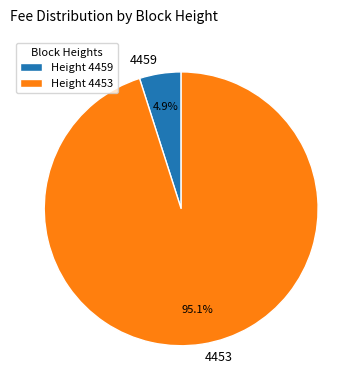

What percentage is the 4459 slice, to the nearest percent?

5%